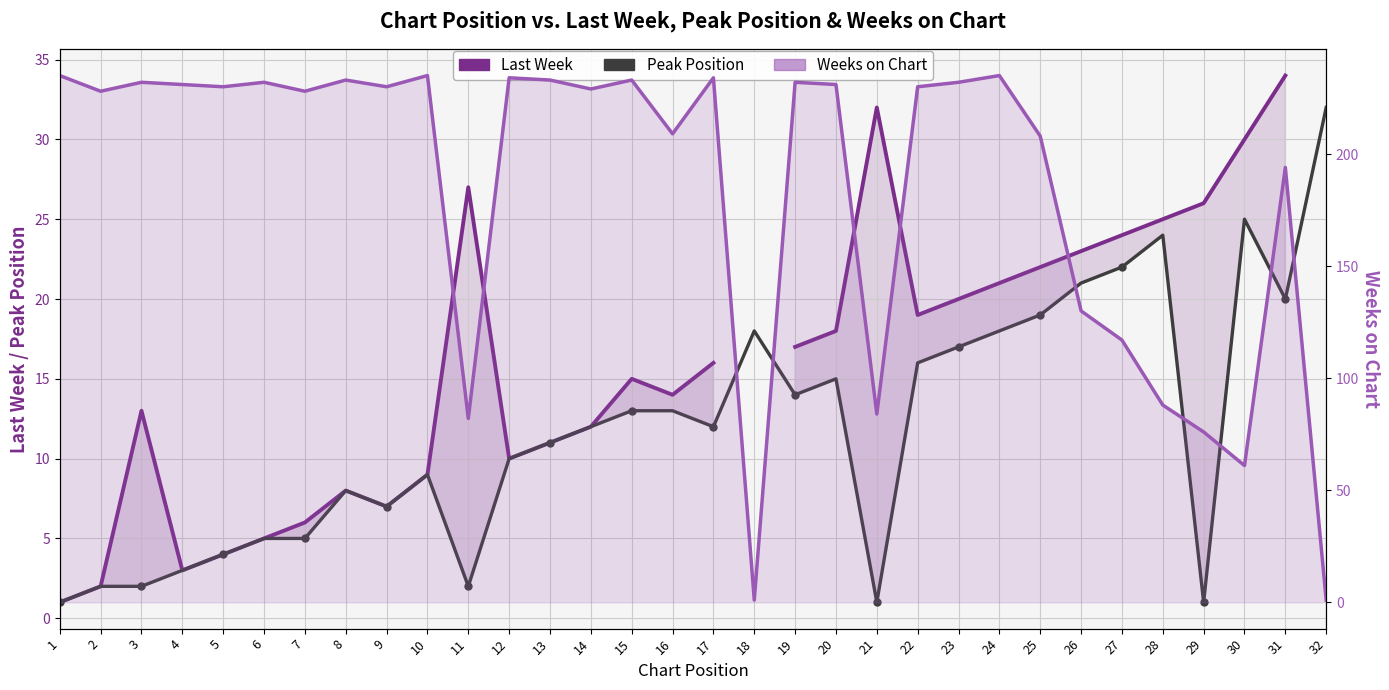

Which has a higher value, 11 or 32?

32